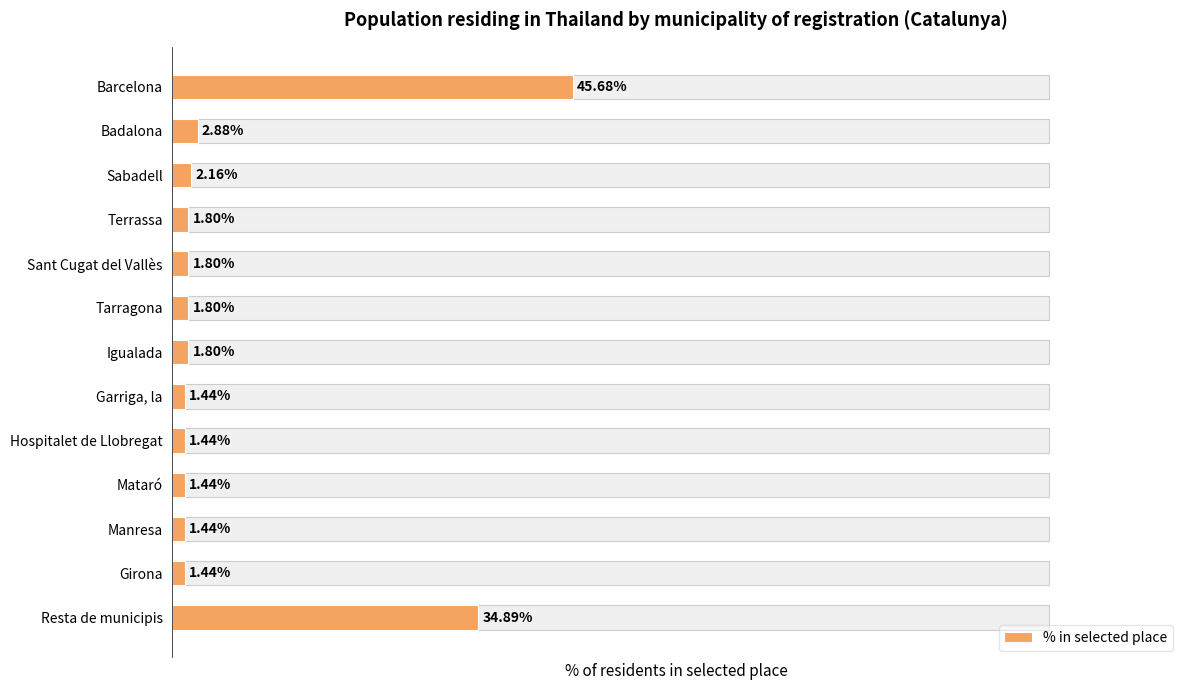

What is the change in value from Sant Cugat del Vallès to Girona?

-0.4